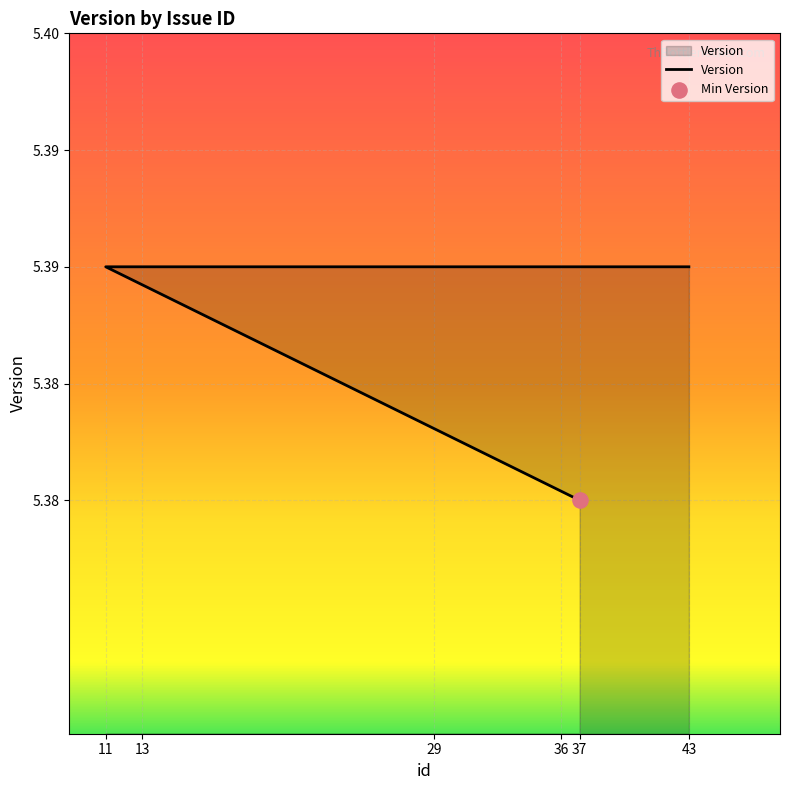

Between 11 and 37, which is larger?

11